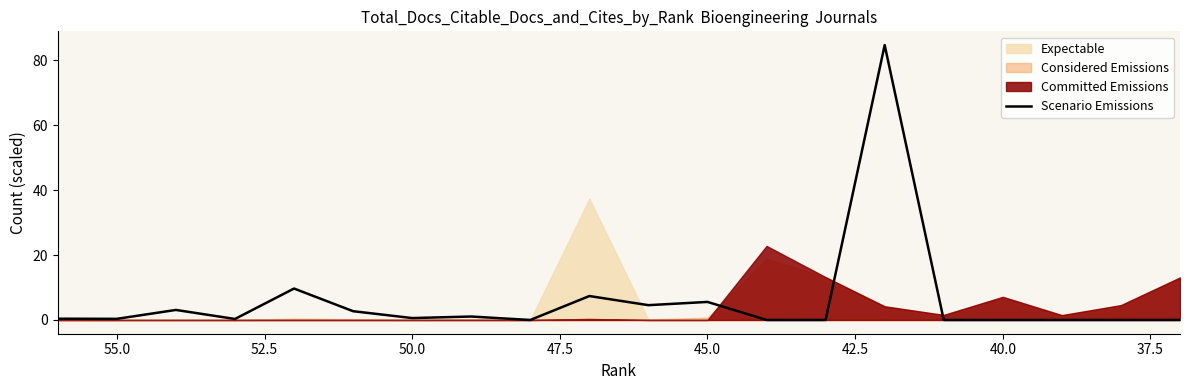

What is the greatest value displayed?

84.6